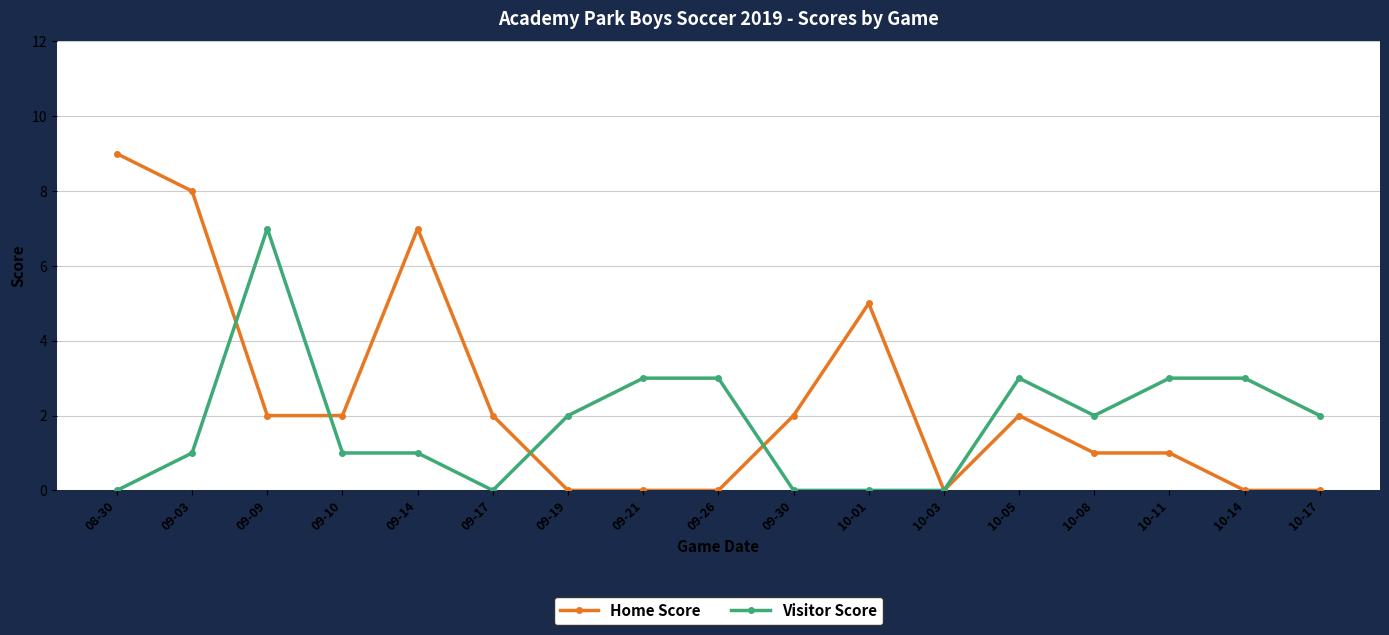

Rank the series by their maximum value, from lowest to highest.

Visitor Score, Home Score